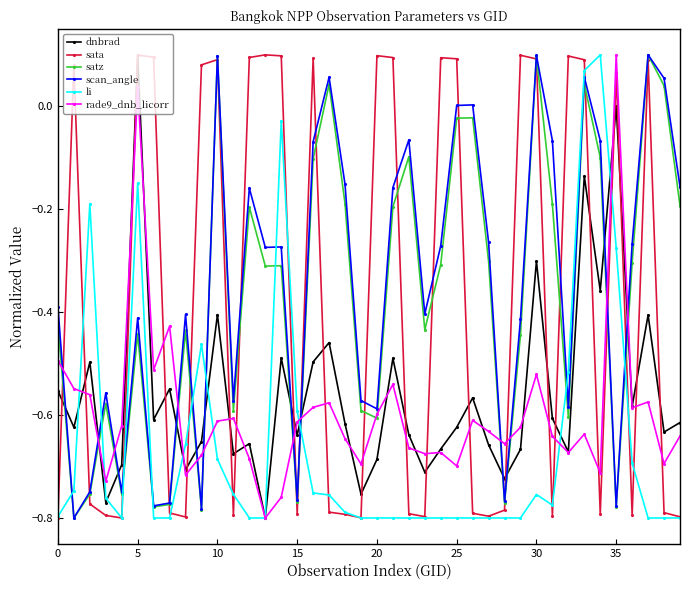

True or false: rade9_dnb_licorr has more than 2 points higher than both neighbors.

True